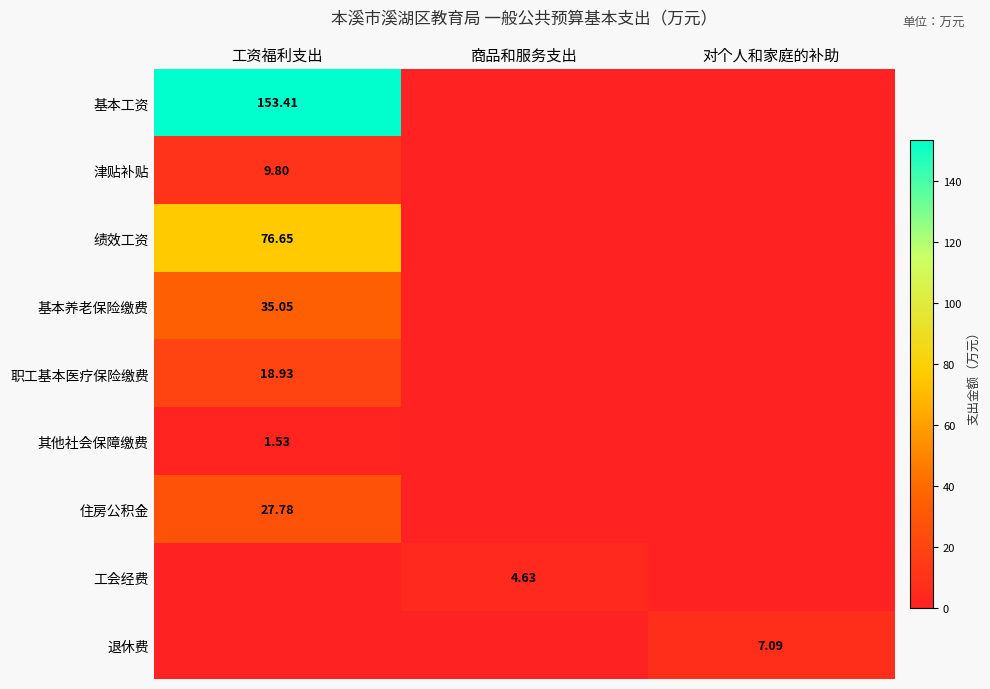

At 商品和服务支出, list the series in order from smallest to largest.

基本工资, 津贴补贴, 绩效工资, 基本养老保险缴费, 职工基本医疗保险缴费, 其他社会保障缴费, 住房公积金, 退休费, 工会经费